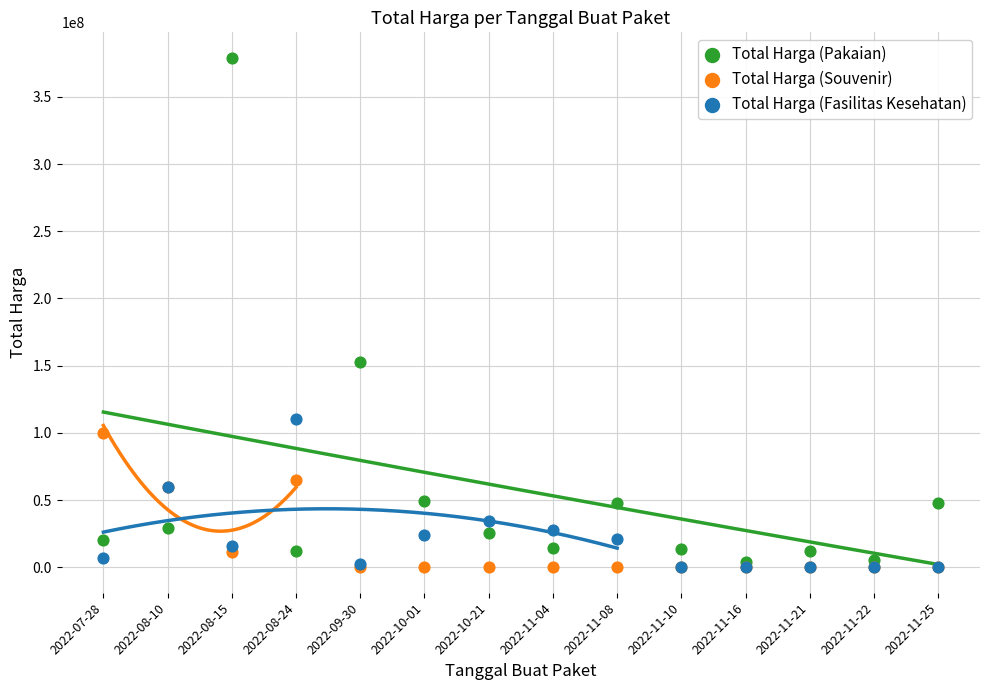

Which series has the largest Y range (max minus min)?

Total Harga (Pakaian)